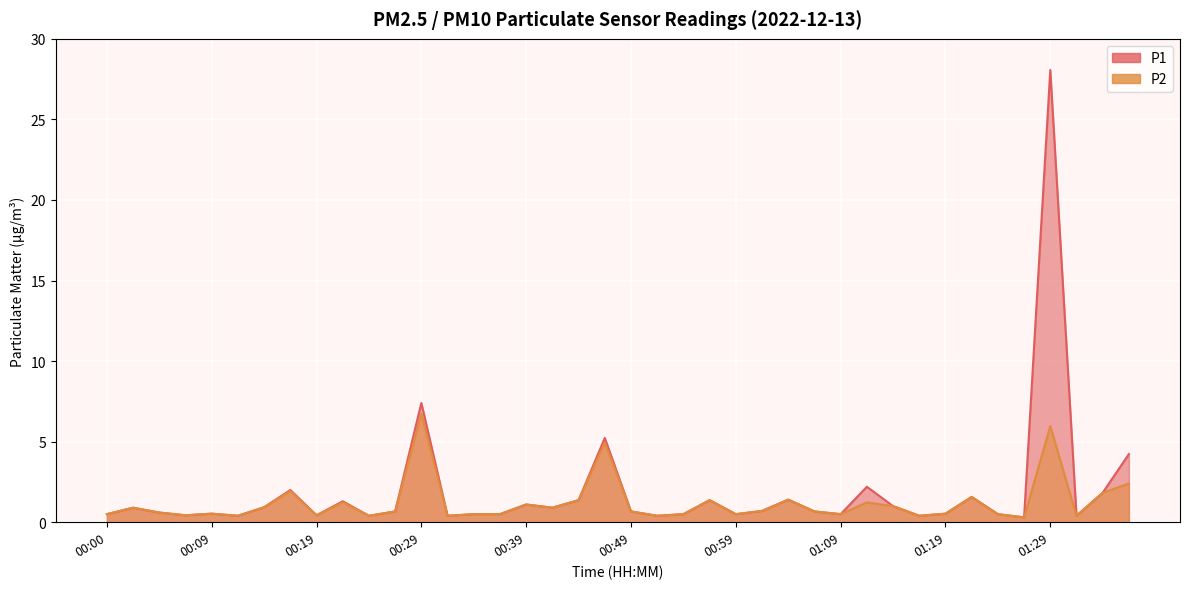

True or false: P1 and P2 cross at least once.

False